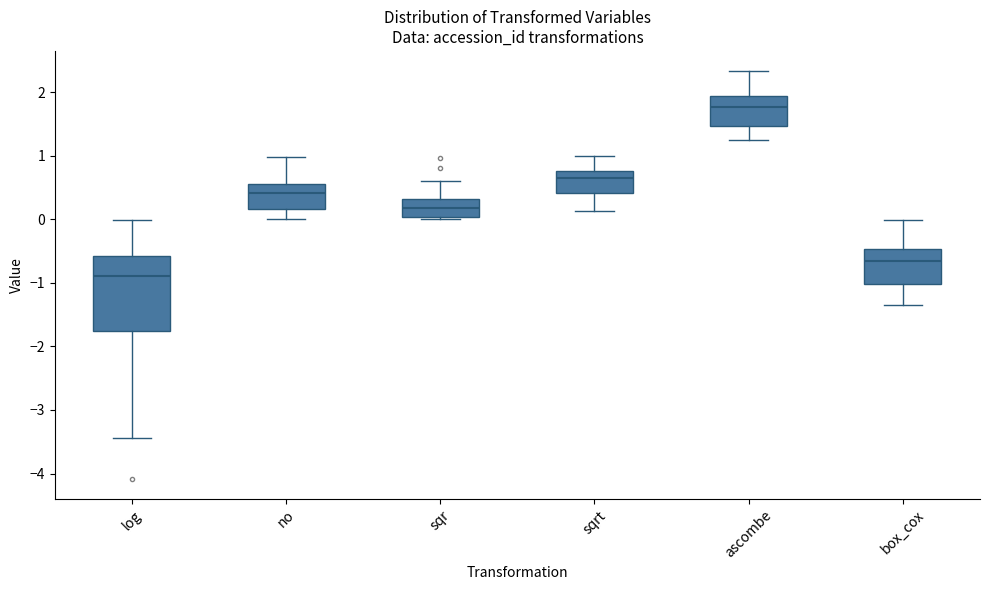

Where is the upper edge of the box for sqr on the y-axis? The values are not printed on the chart, so give them approximately, as read against the axis.

0.3